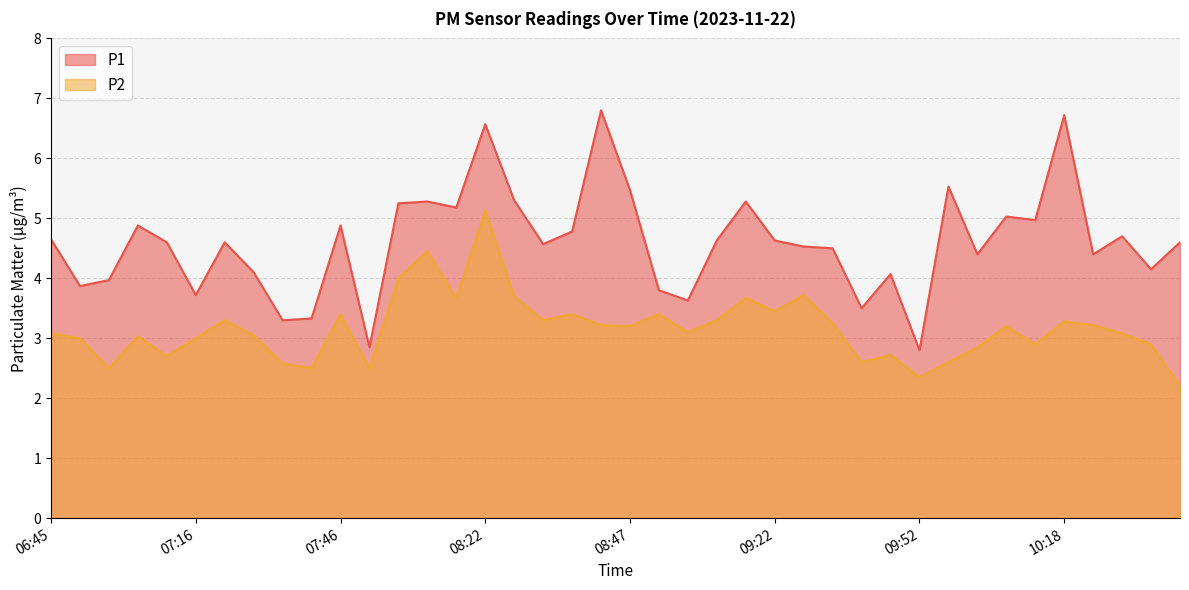

How many interior local valleys does the P1 series have?

13